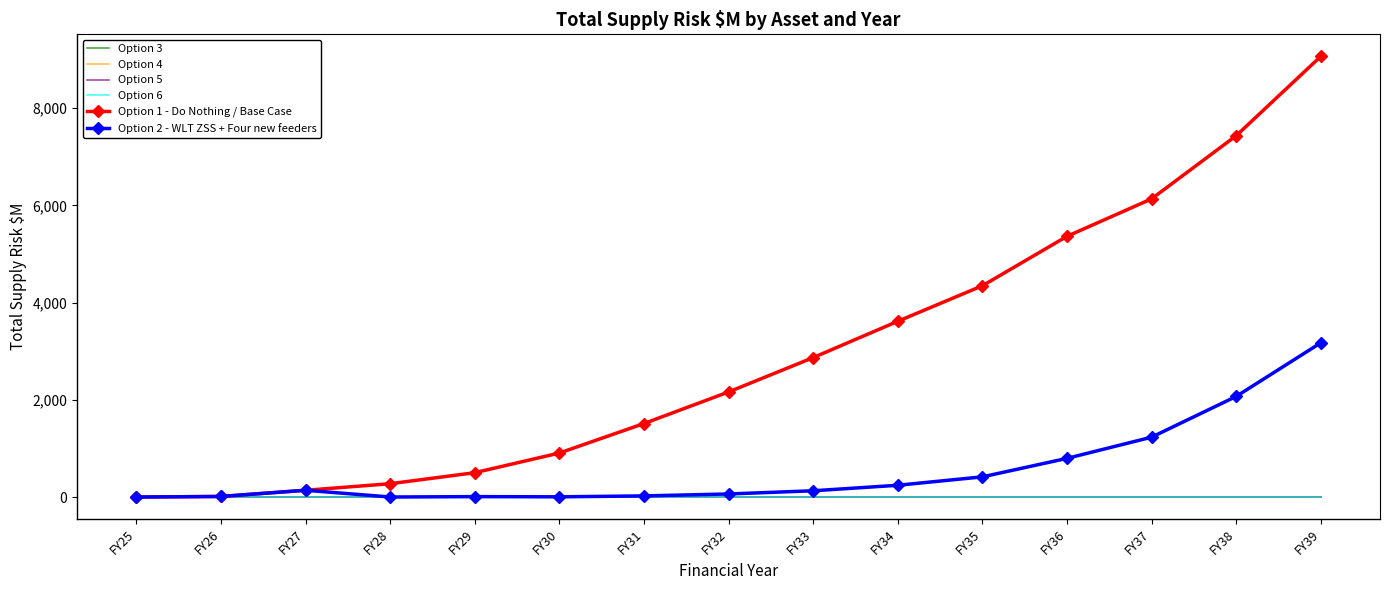

True or false: Option 6 and Option 2 - WLT ZSS + Four new feeders intersect in this chart.

False